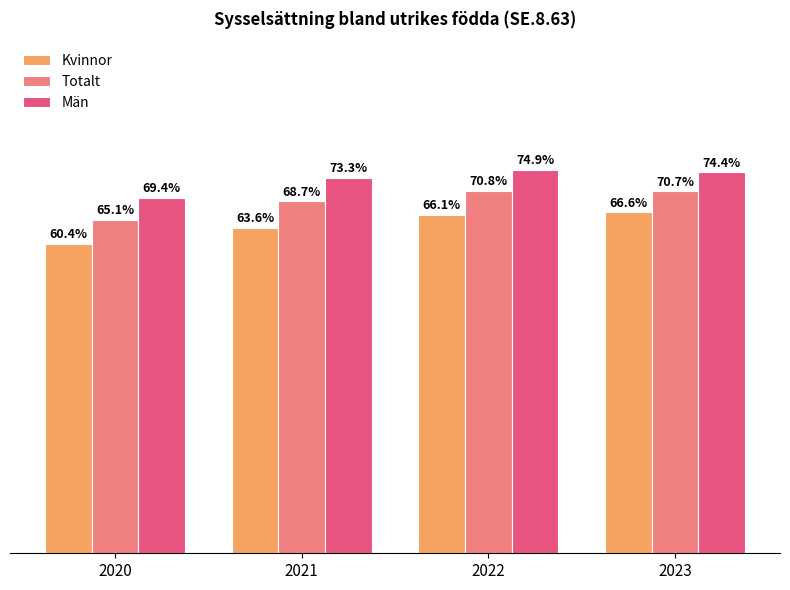

Which series has the largest total across all categories?

Män